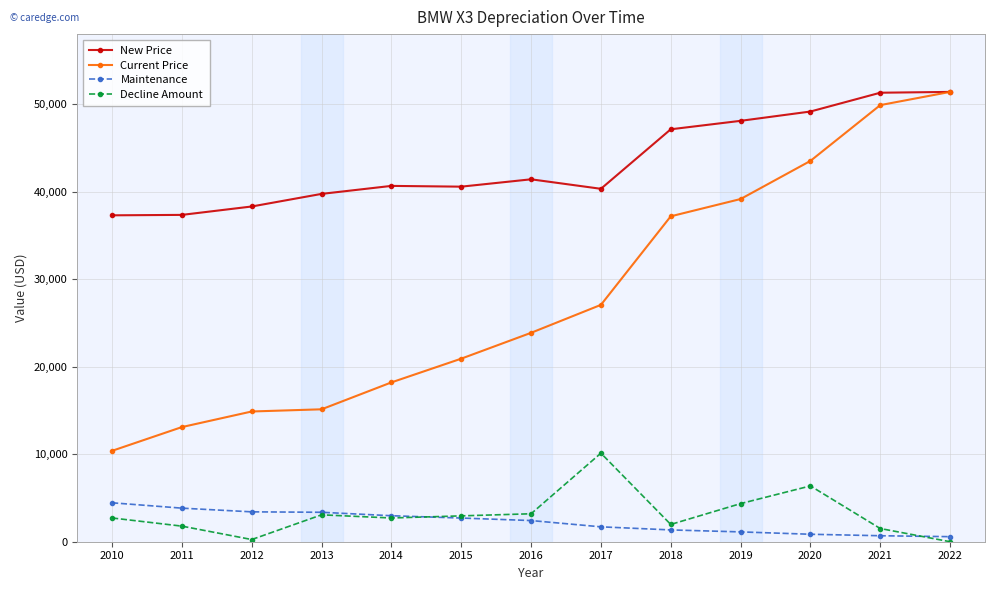

True or false: Decline Amount and Current Price intersect in this chart.

False